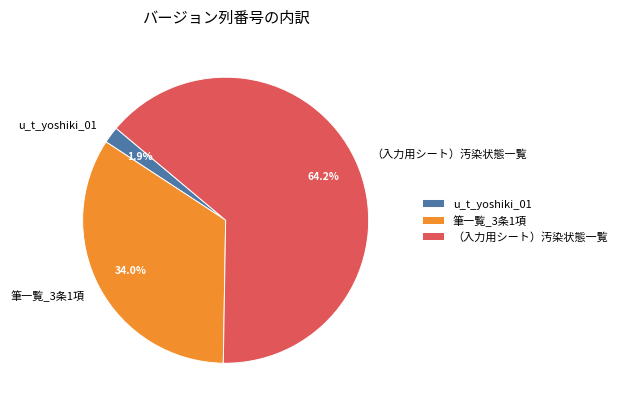

How many segments does this pie chart have?

3